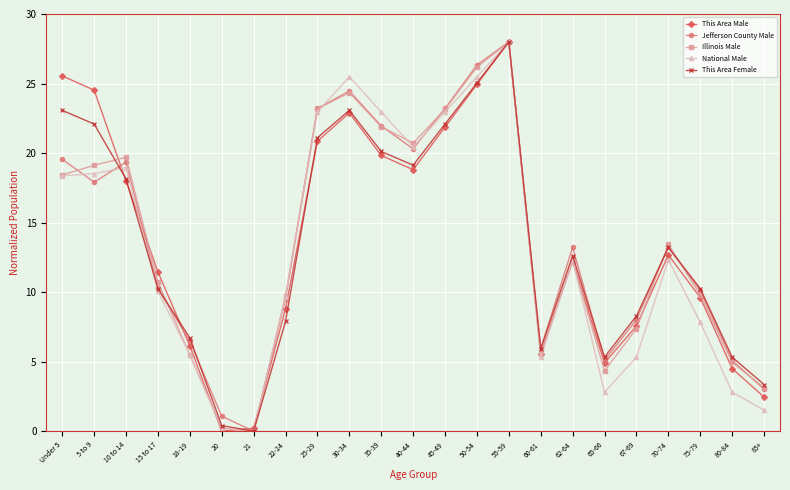

What is the difference between the This Area Male values at 55-59 and 25-29?

7.2